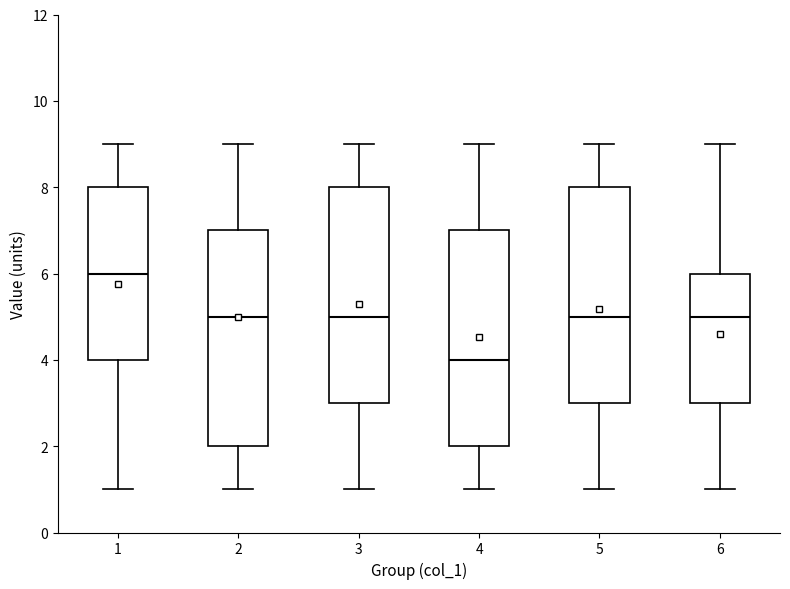

Reading left to right, read every box against the y-axis: the position of its median line, the range the box covers, and the ends of its whiskers. The values are not printed on the chart, so give them approximately, as read against the axis.

1: median 6, box 4 to 8, whiskers 1 to 9
2: median 5, box 2 to 7, whiskers 1 to 9
3: median 5, box 3 to 8, whiskers 1 to 9
4: median 4, box 2 to 7, whiskers 1 to 9
5: median 5, box 3 to 8, whiskers 1 to 9
6: median 5, box 3 to 6, whiskers 1 to 9